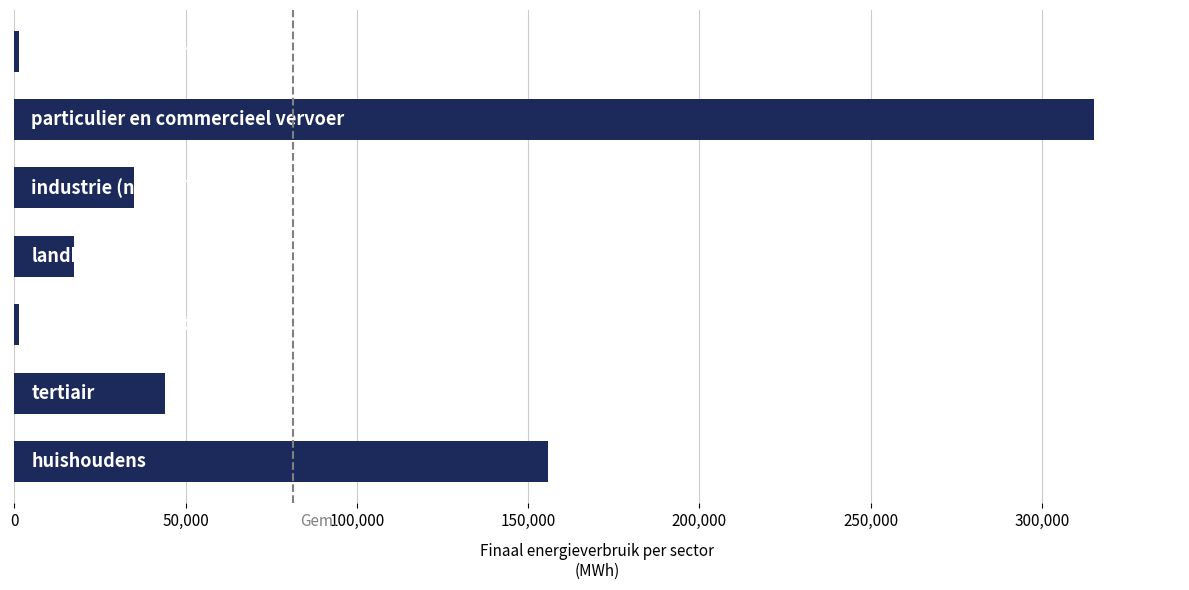

Are the bars horizontal?

Yes